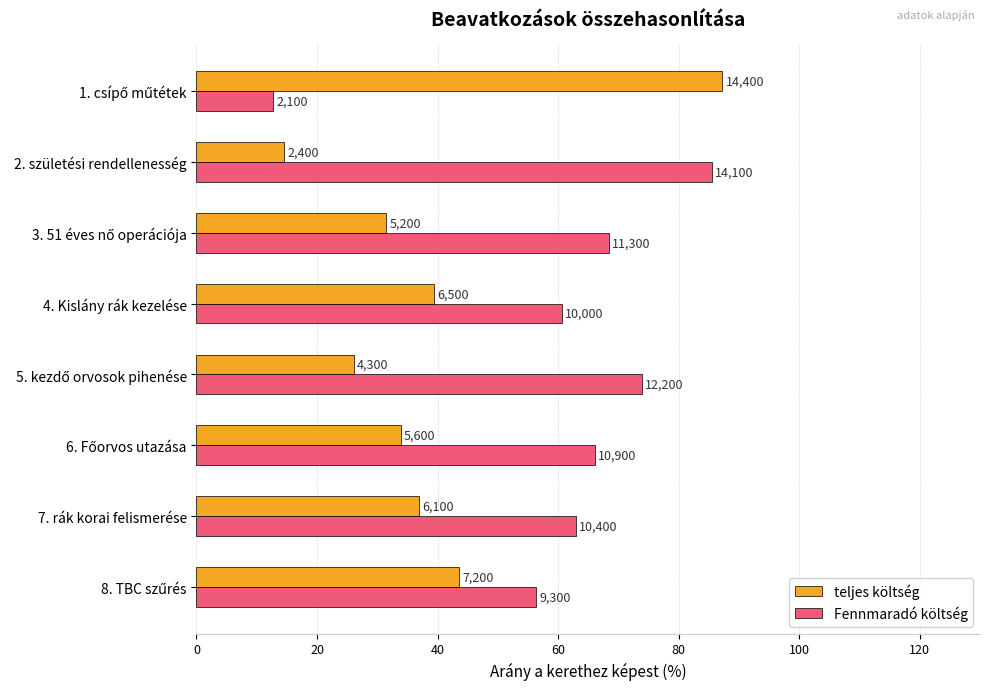

Rank the series by their average value, from highest to lowest.

Fennmaradó költség, teljes költség